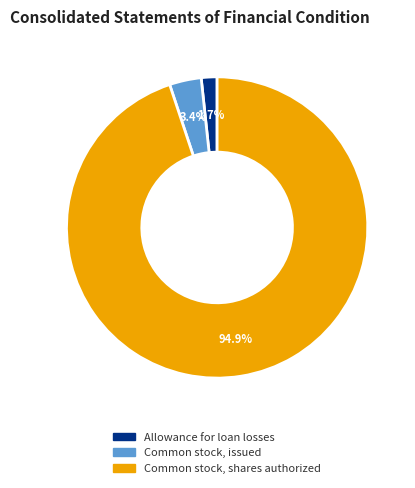

What is the smallest slice in the pie chart?

Allowance for loan losses